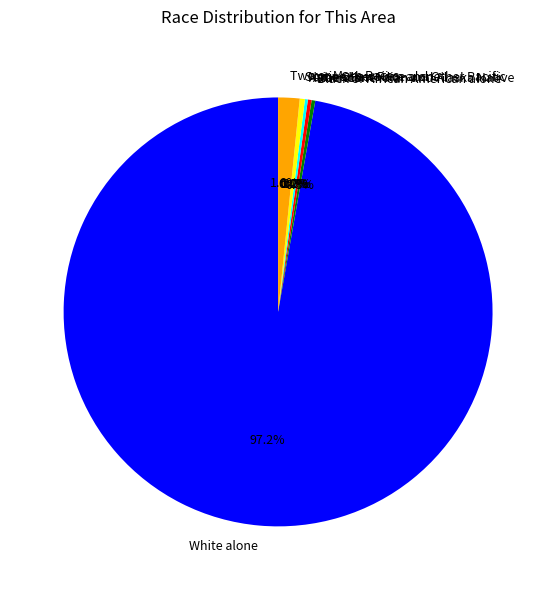

Which has a higher value, Two or More Races or White alone?

White alone